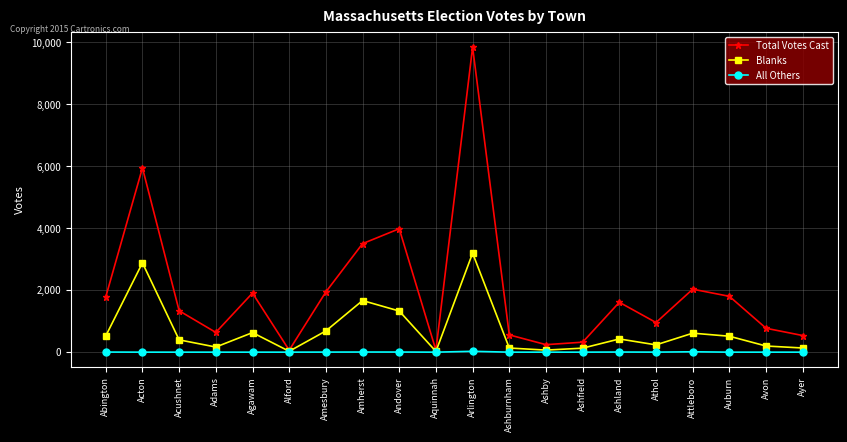

The Blanks series shows 4176 at Acton. True or false?

False